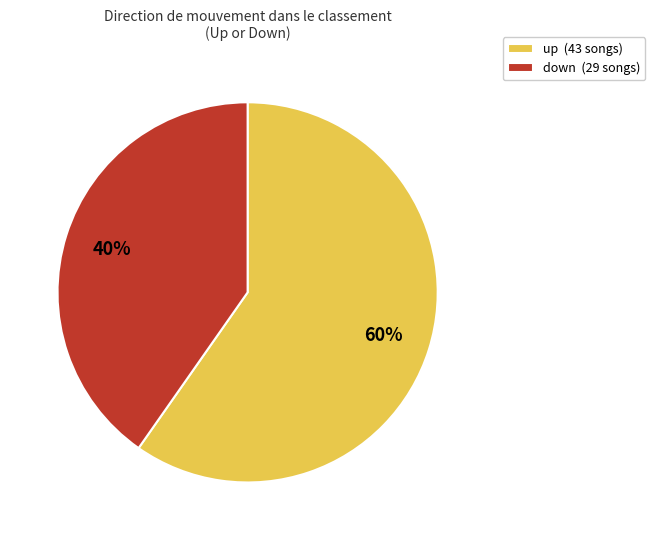

Rank the categories by value from highest to lowest.

up, down